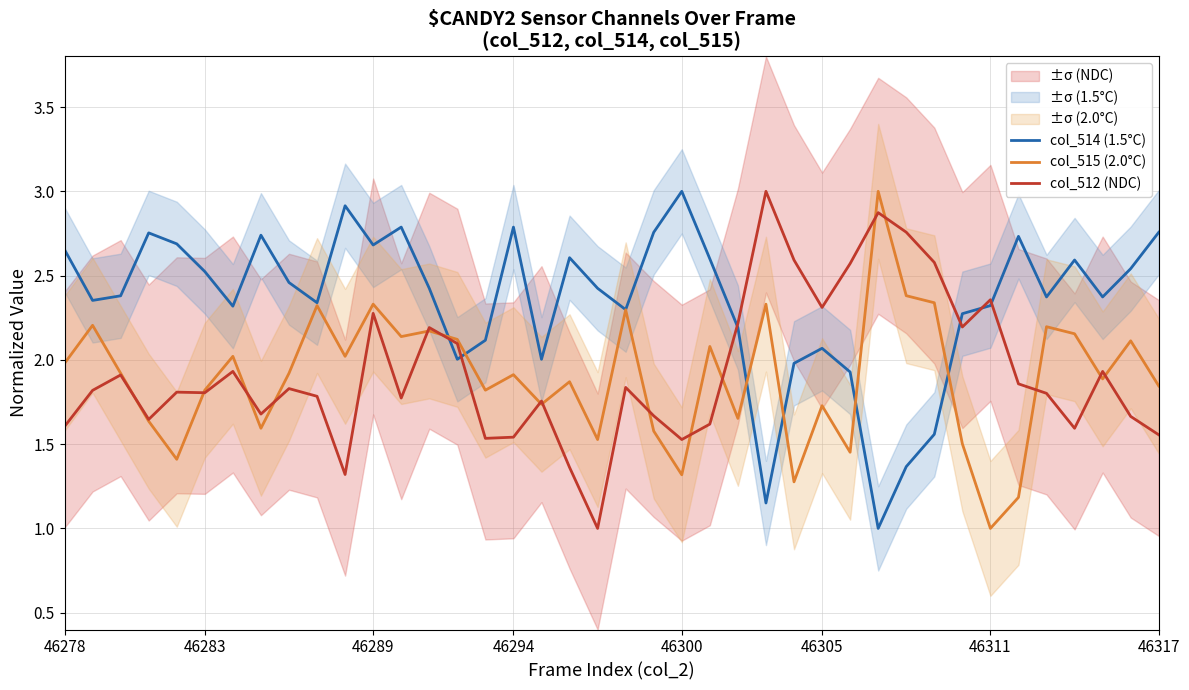

What is the maximum value for col_514 (1.5°C)?

3.0